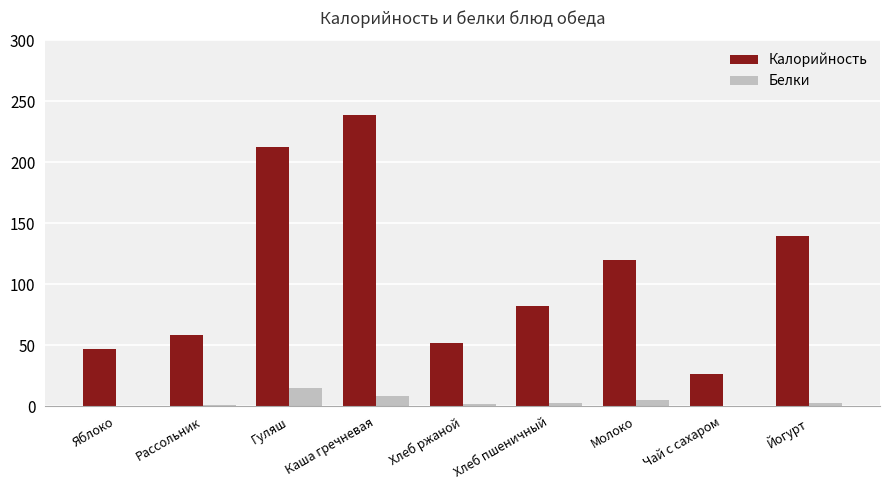

At which category is the sum across all series the highest?

Каша гречневая